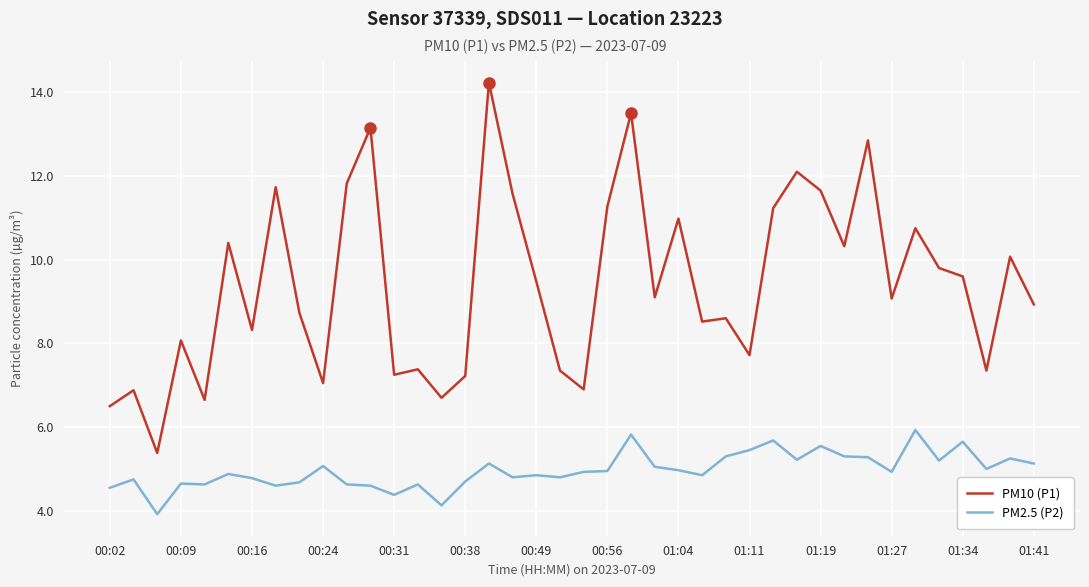

Which series has the largest total across all categories?

PM10 (P1)